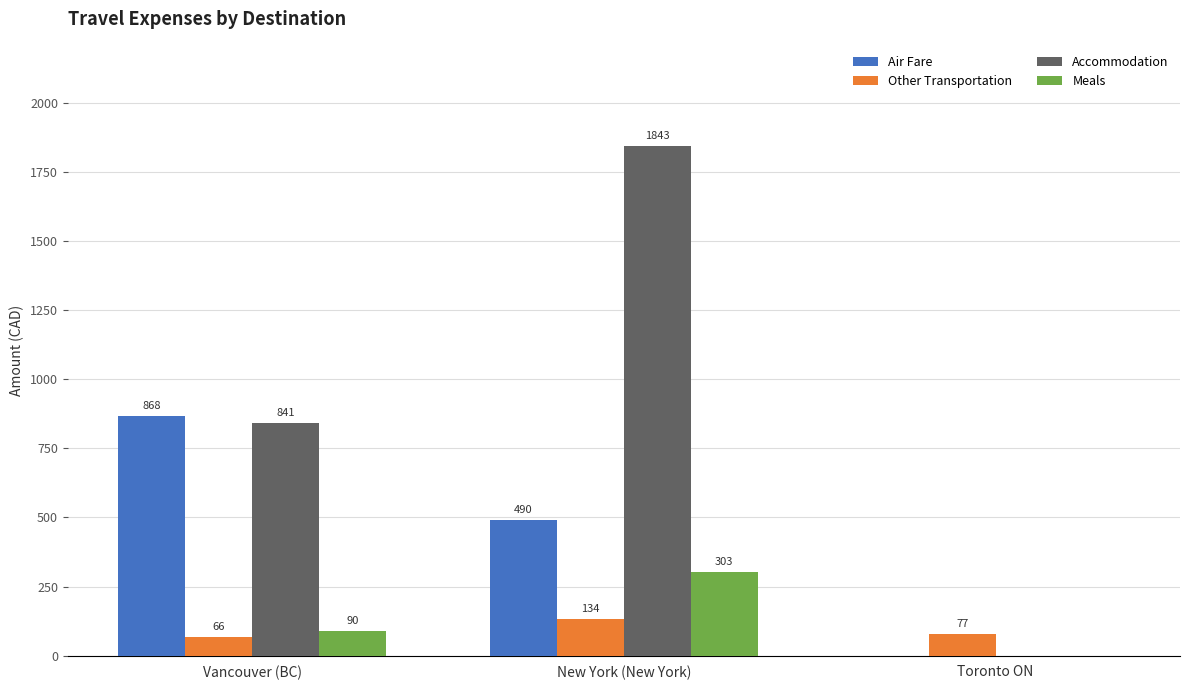

How many data points in Accommodation are above 841?

2